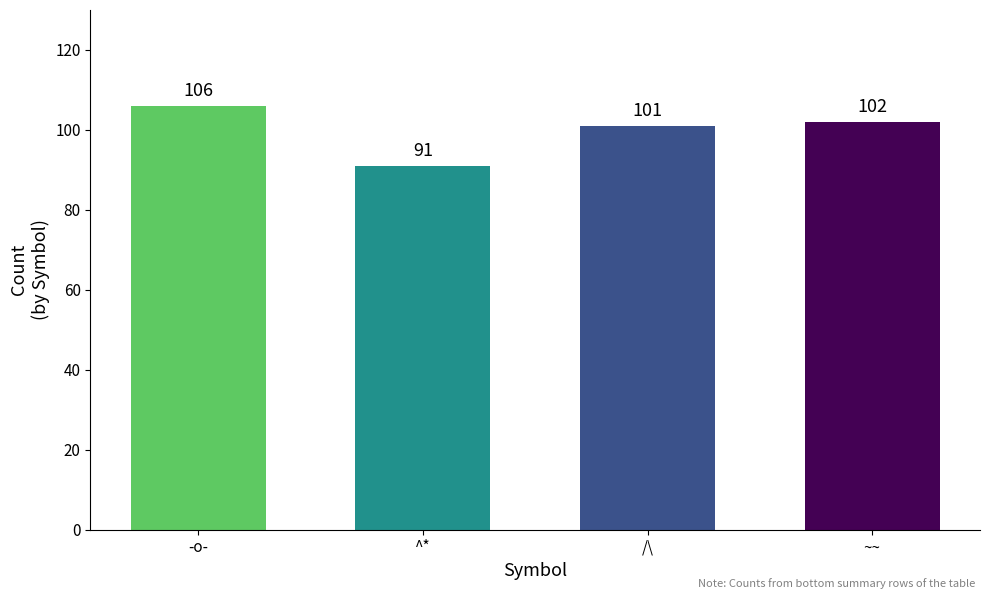

True or false: the data shows 106 at -o-.

True